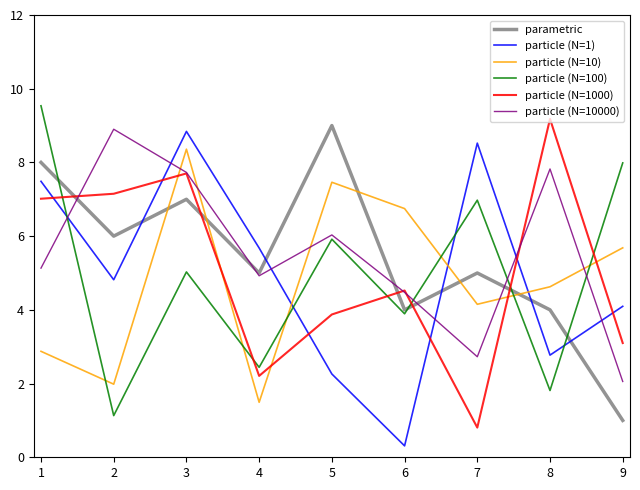

Which series ends up on top after the final intersection of particle (N=10000) and particle (N=100)?

particle (N=100)